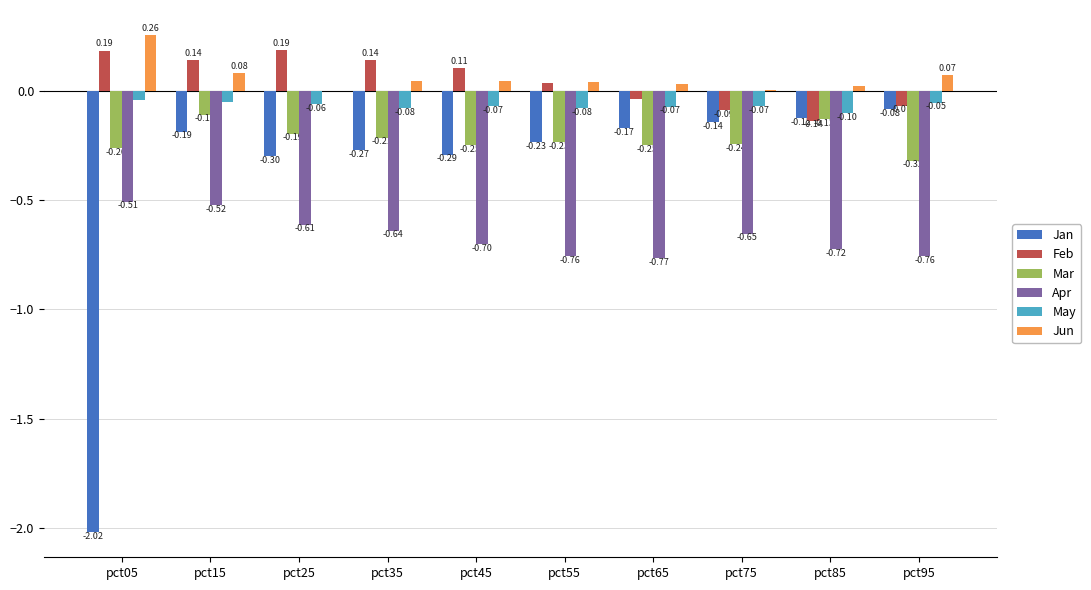

How many groups of bars are there?

10